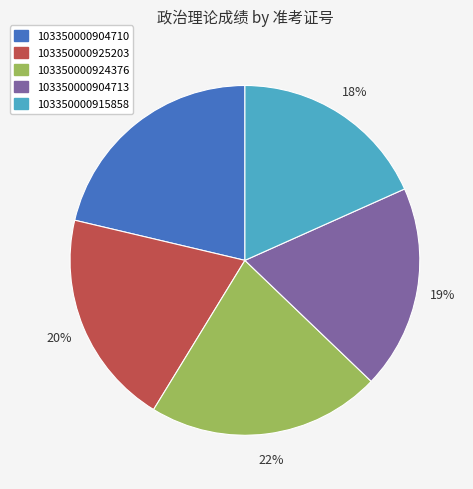

To the nearest percent, what is the difference between the 103350000915858 and 103350000904713 slice percentages?

1%